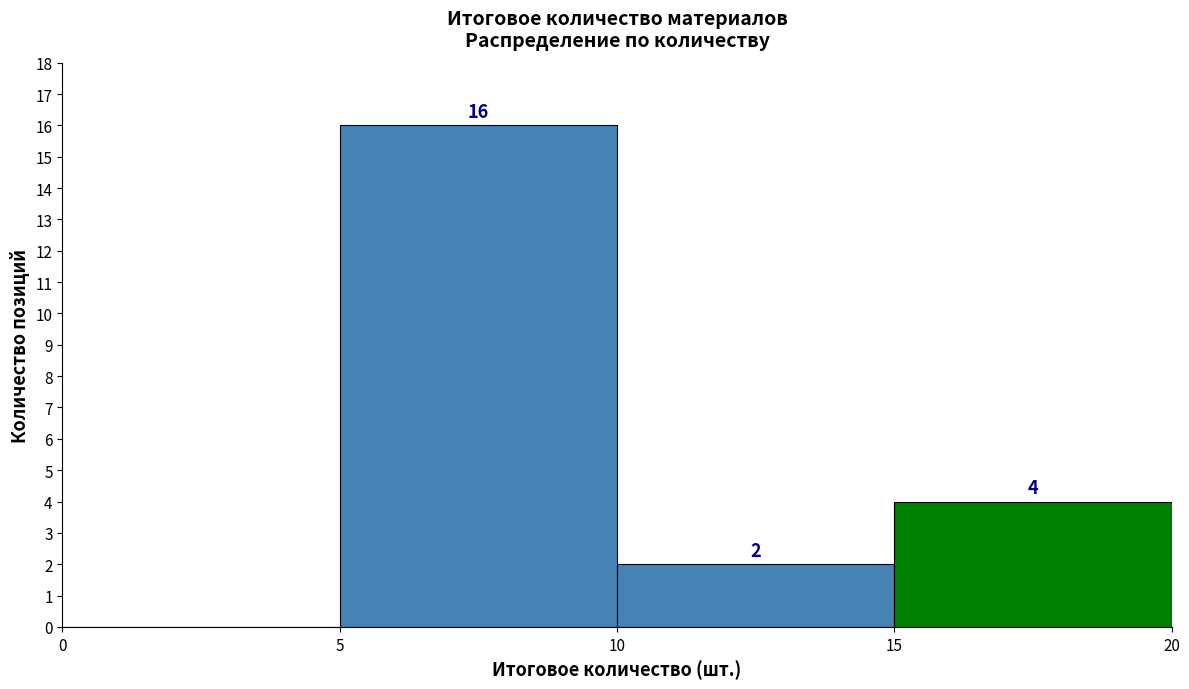

Over which range of the x-axis is the bar tallest?

5 to 10